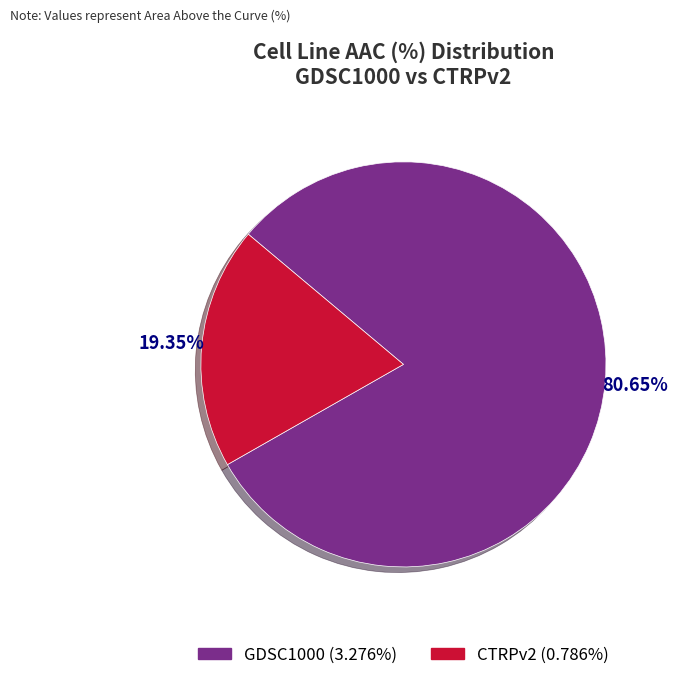

How many segments does this pie chart have?

2